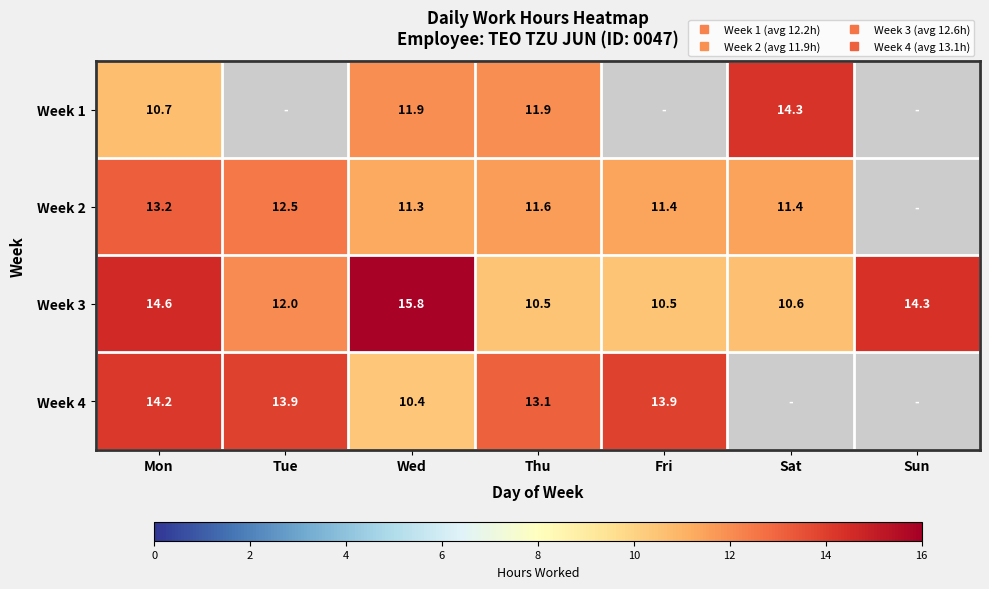

At which label does row_2 first exceed 12?

Mon